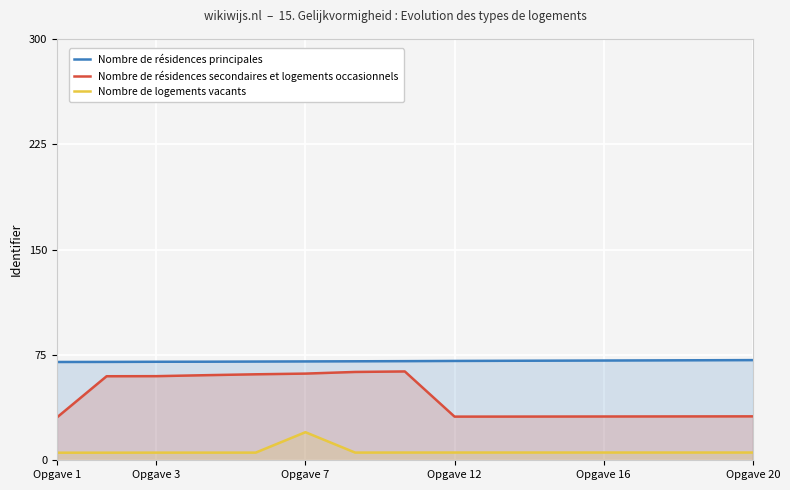

At which label is Nombre de résidences principales closest to 70?

Opgave 1